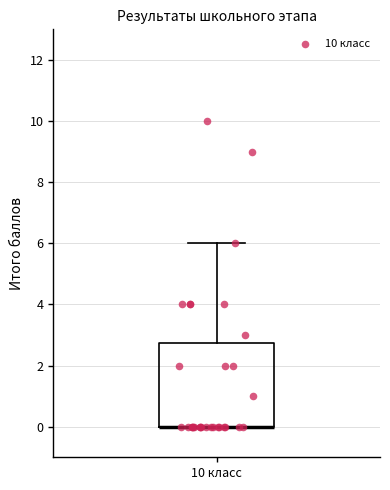

Read this box plot against the y-axis: the position of the median line, the range covered by the box, and the ends of both whiskers. The values are not printed on the chart, so give them approximately, as read against the axis.

median 0.0 (drawn on the box's lower edge), box 0.0 to 2.8, whiskers 0.0 to 6.0